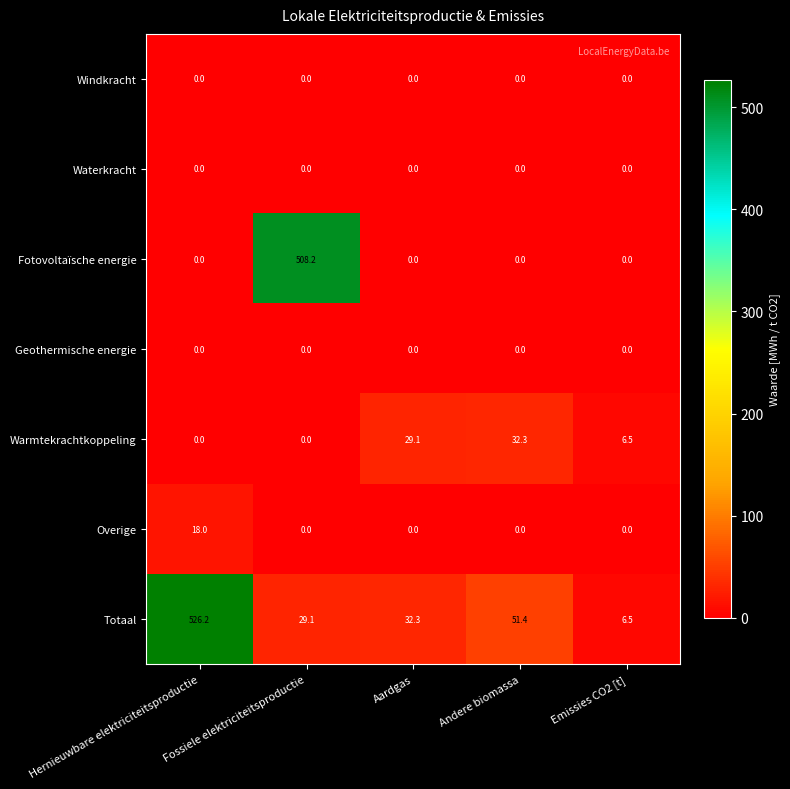

Which series has the largest total across all categories?

Totaal